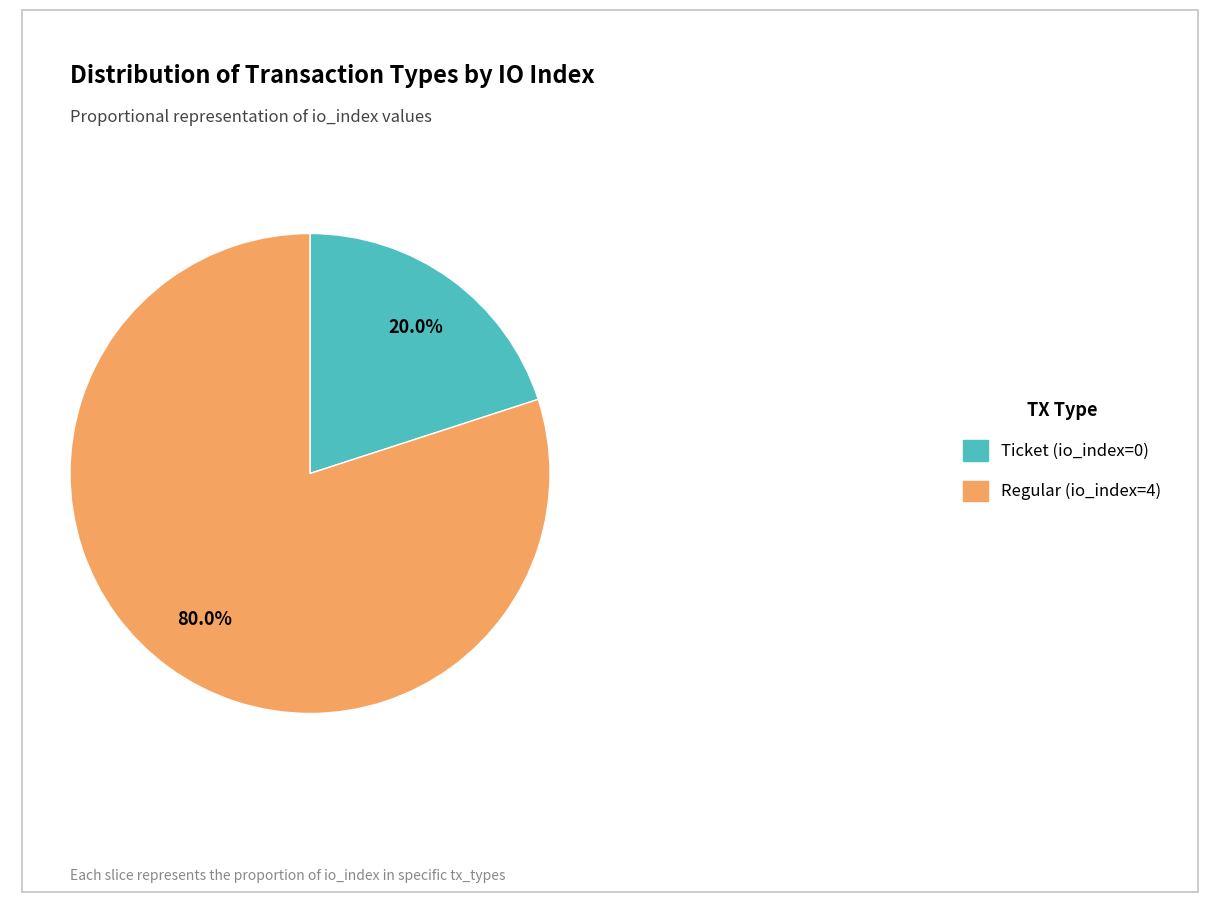

Rank the categories by value from highest to lowest.

Regular (io_index=4), Ticket (io_index=0)